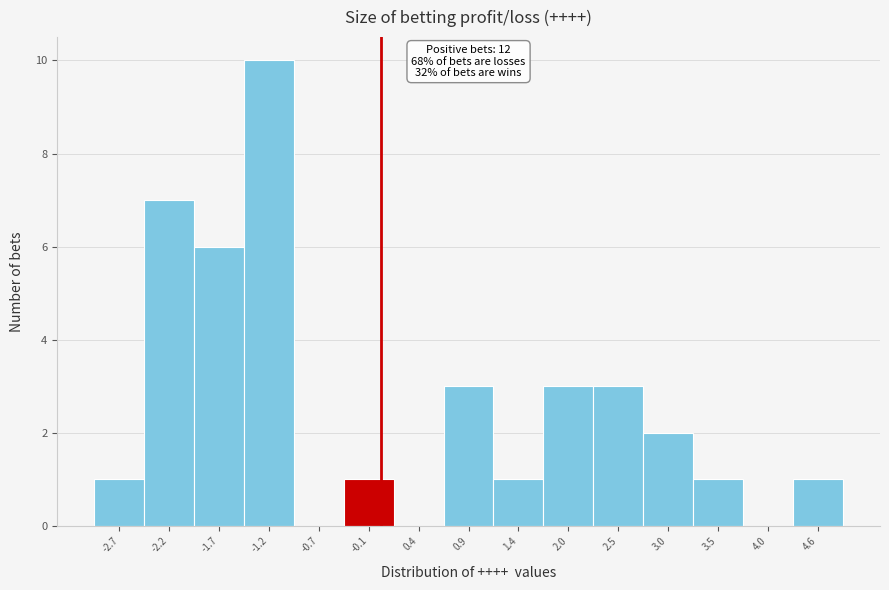

Which range on the x-axis has the tallest bar?

-1.4 to -0.9